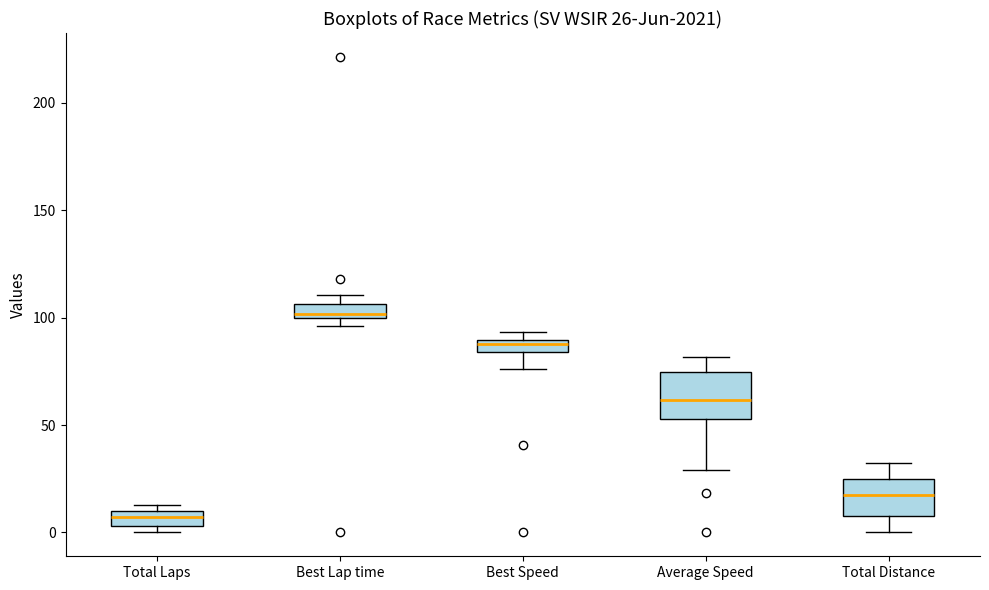

Which box has the highest median line?

Best Lap time